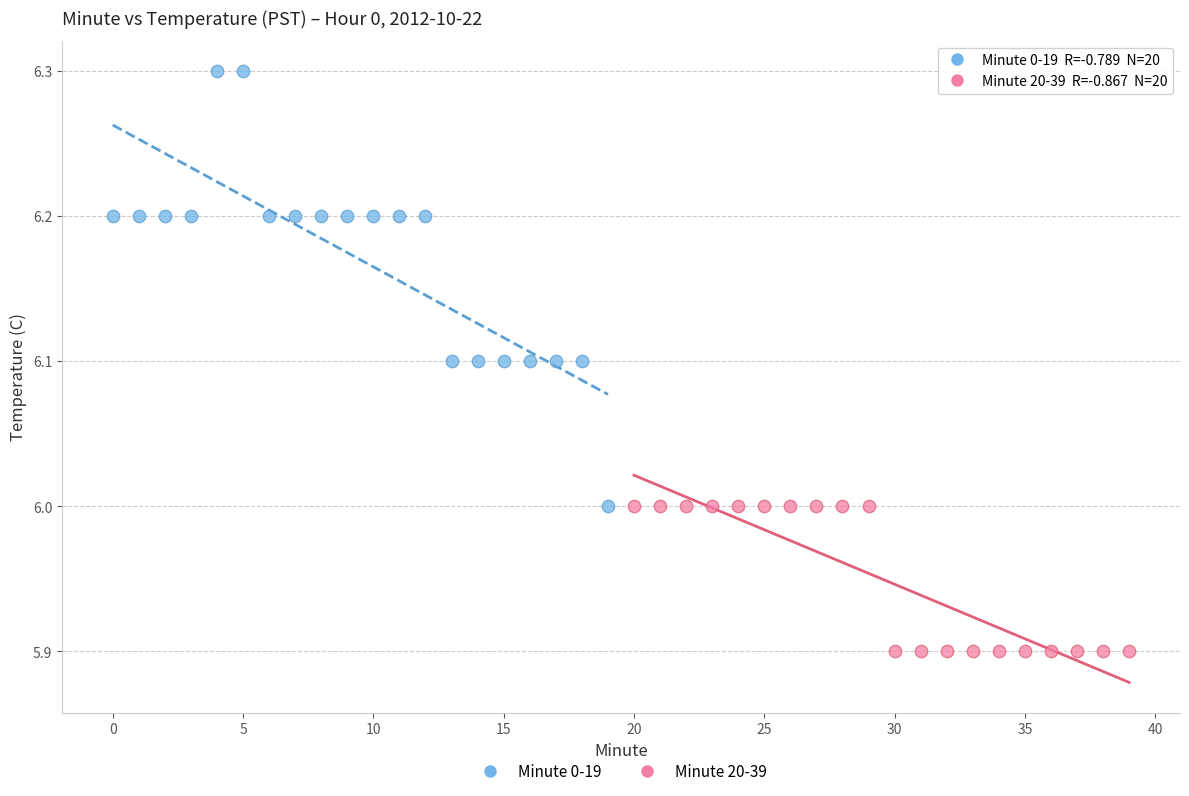

Which series contains the highest Y value?

Minute 0-19